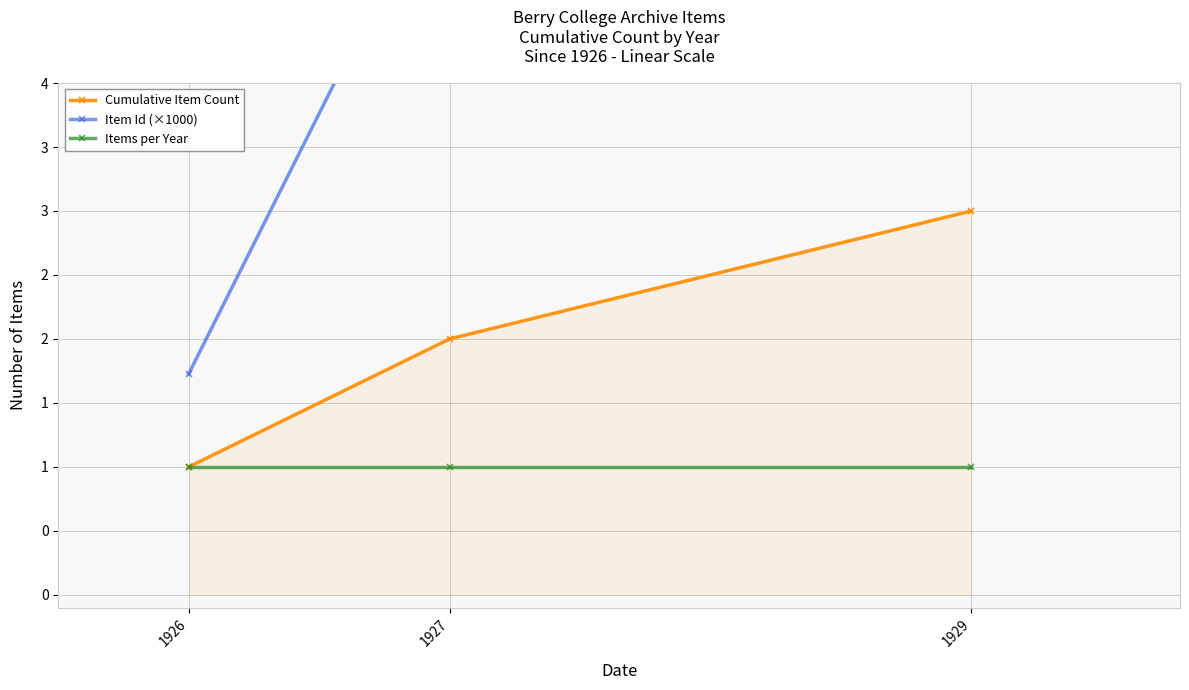

What is the value of the Item Id (×1000) point at the 2nd from the left?

5.8